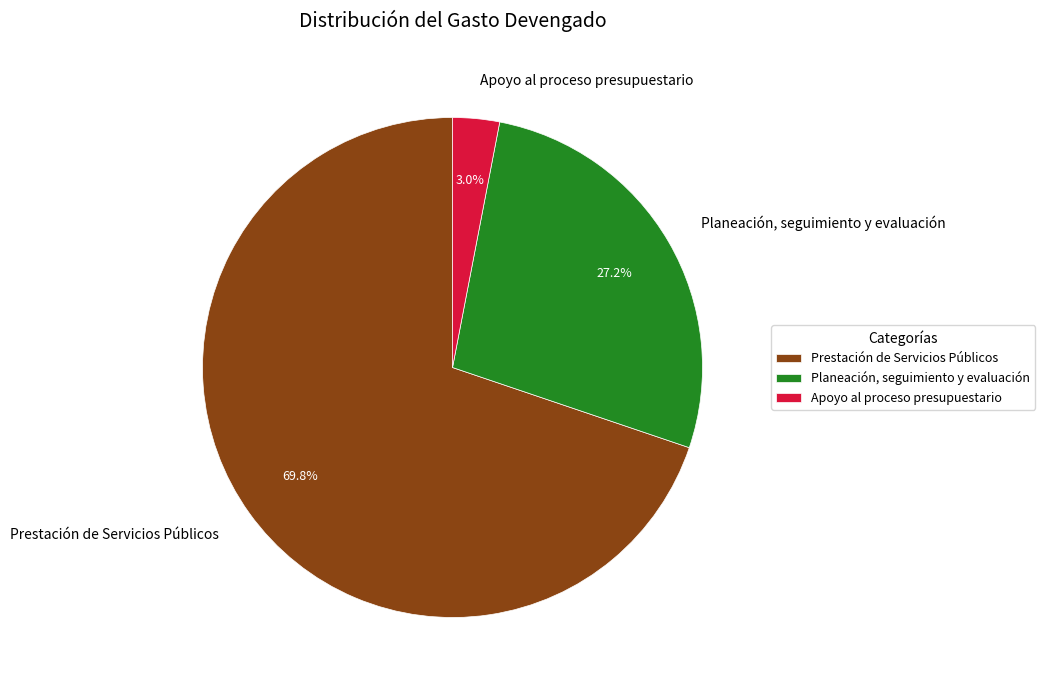

Approximately how many times larger is the value at Planeación, seguimiento y evaluación compared to Prestación de Servicios Públicos?

0.4